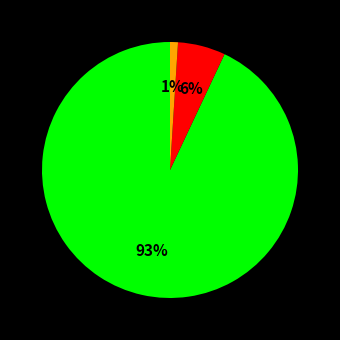

Is there a majority slice in this chart?

Yes